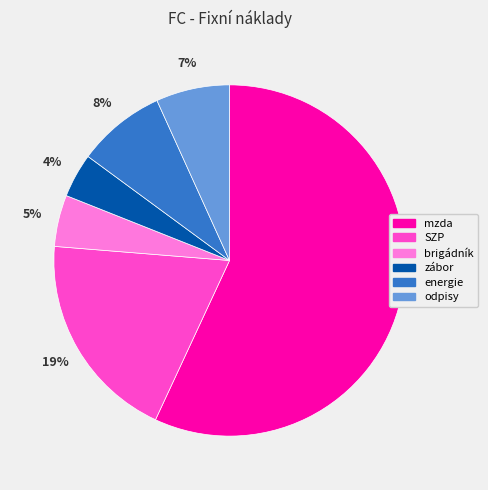

Is SZP the majority of the pie?

No